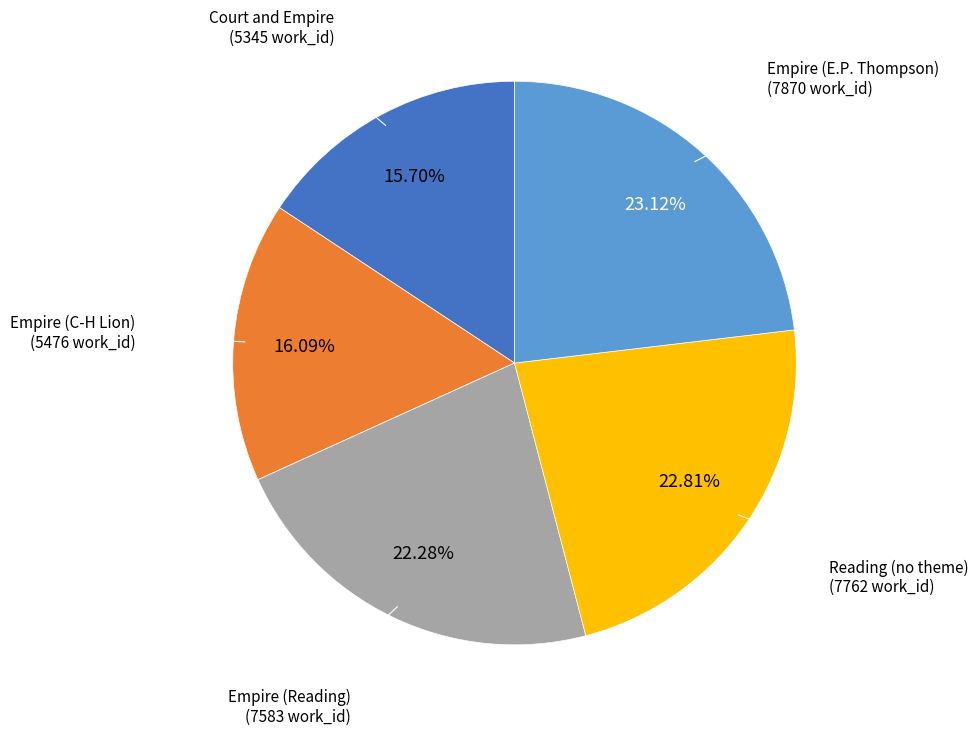

Is there a majority slice in this chart?

No